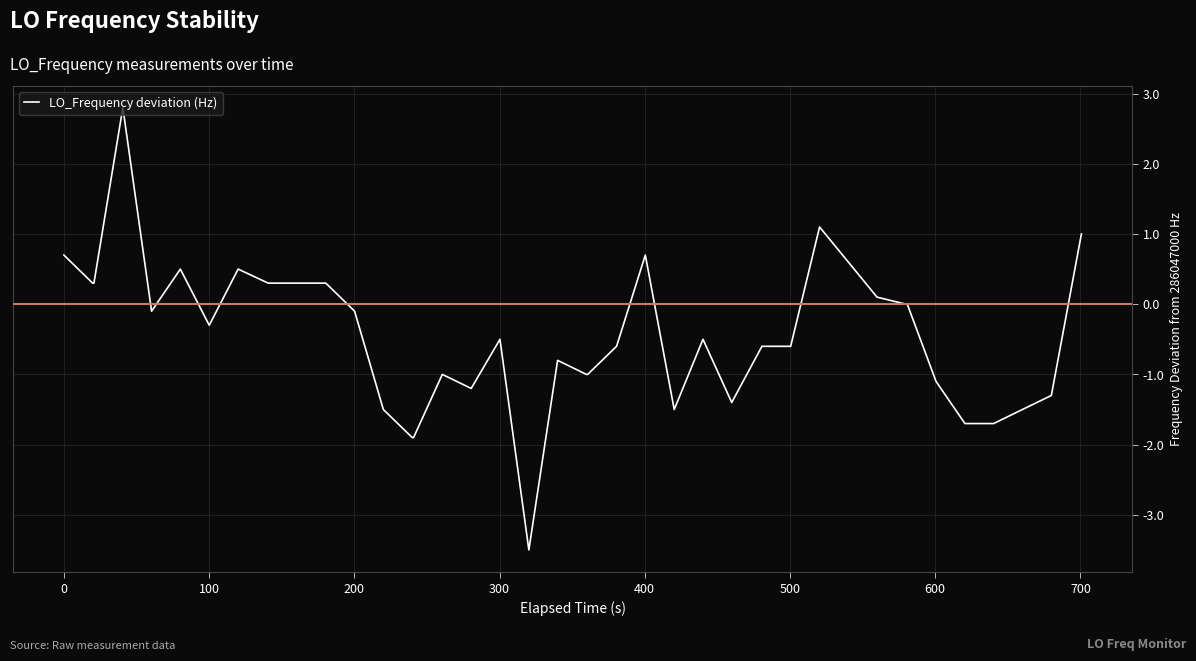

What is the greatest value displayed?

2.8